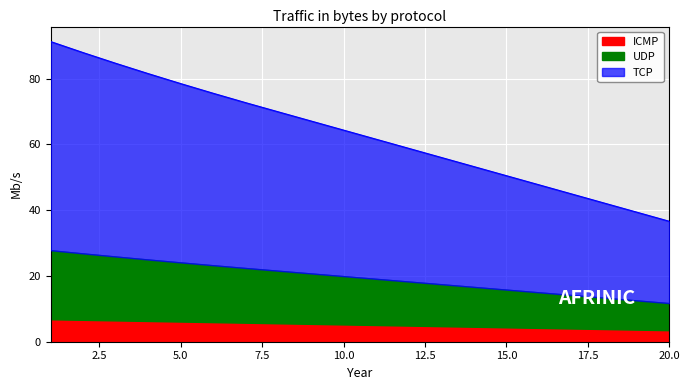

Which category has the highest value in the TCP series?

1